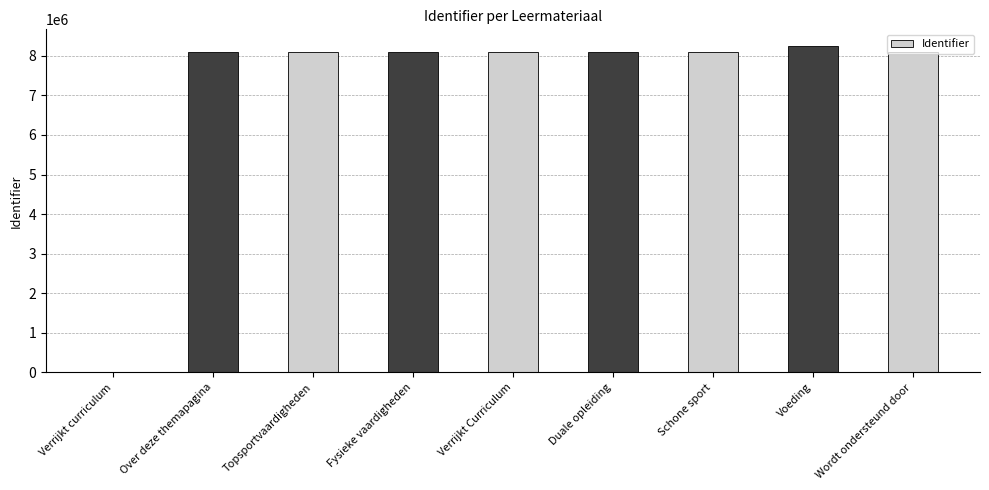

What is the approximate value at Wordt ondersteund door?

8107769